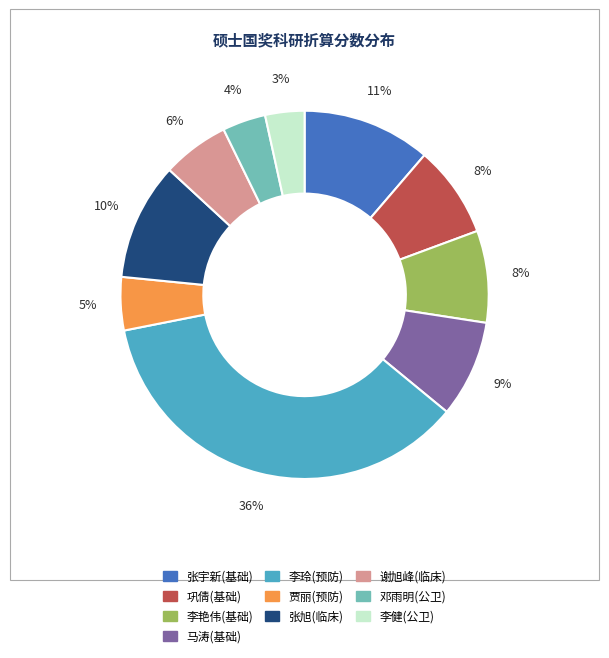

To the nearest percent, what is the average slice percentage?

10%